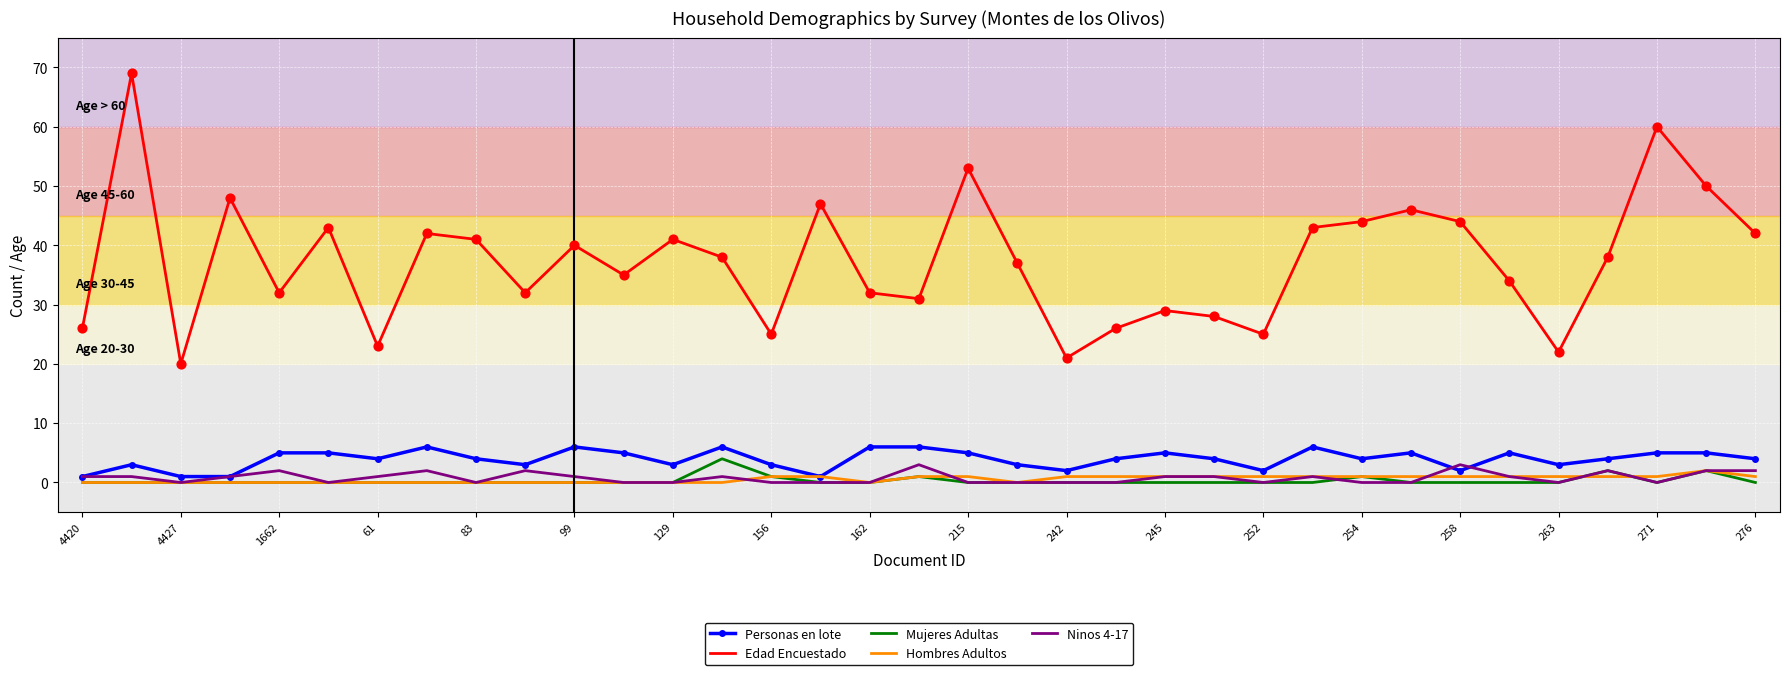

Which series has the largest total across all categories?

Edad Encuestado